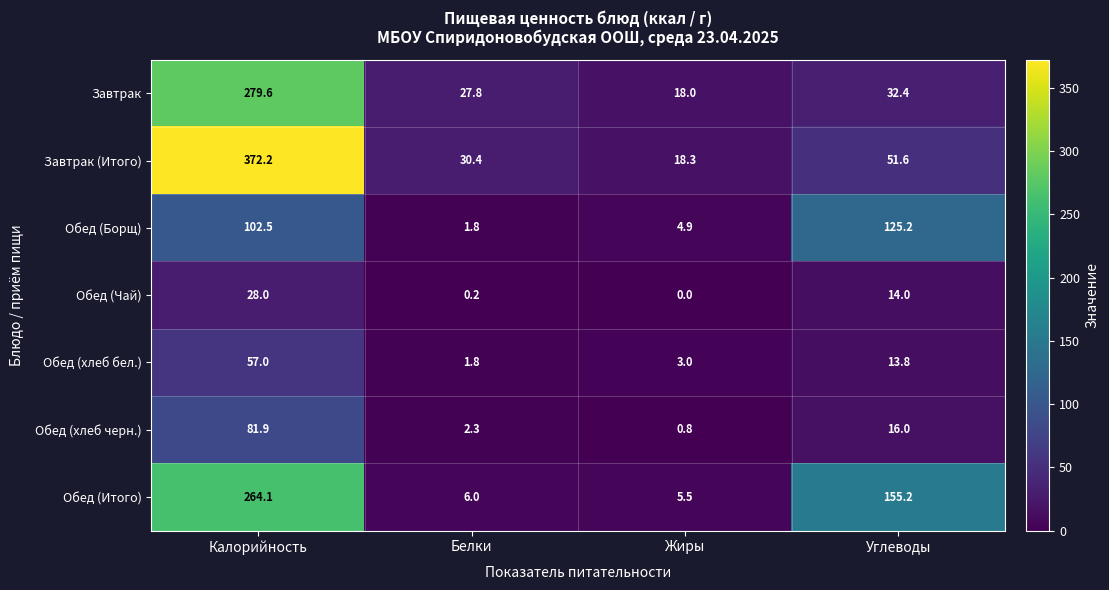

What is the difference between the Обед (Итого) values at Калорийность and Жиры?

258.6